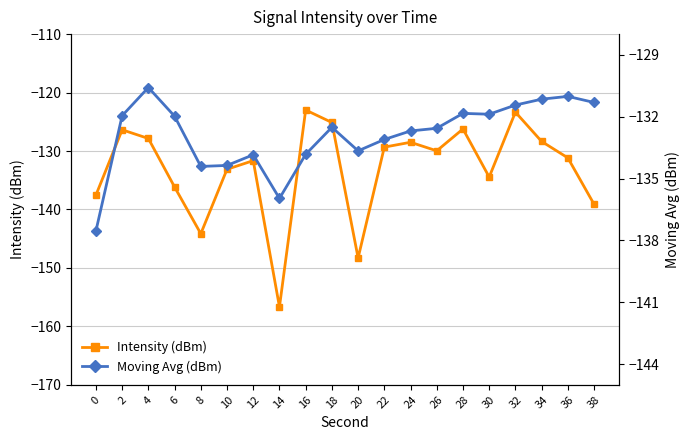

How many times do Moving Avg (dBm) and Intensity (dBm) cross each other?

9